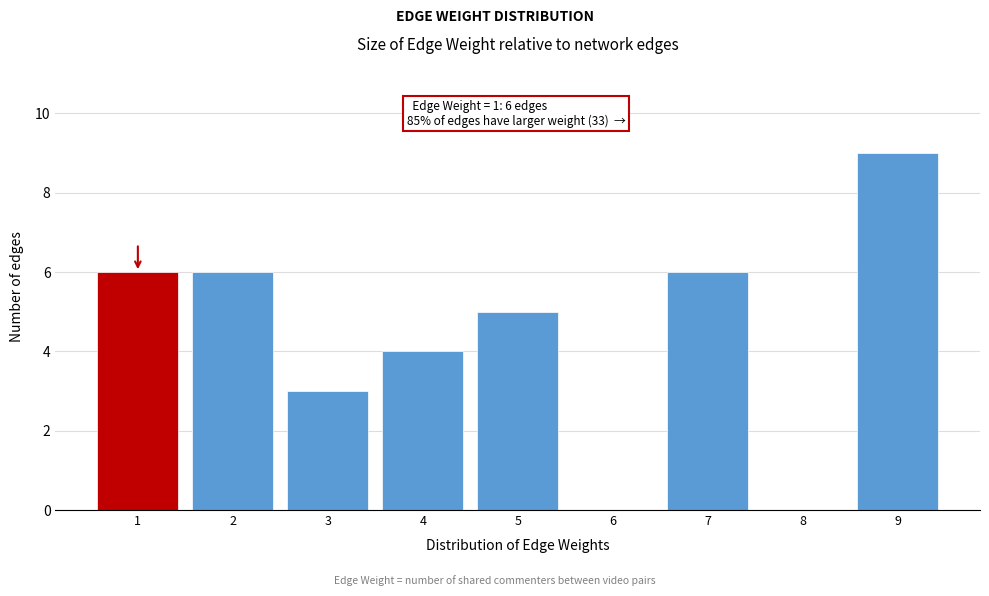

Reading right to left, list all the values displayed in this chart.

9=9	8=0	7=6	6=0	5=5	4=4	3=3	2=6	1=6